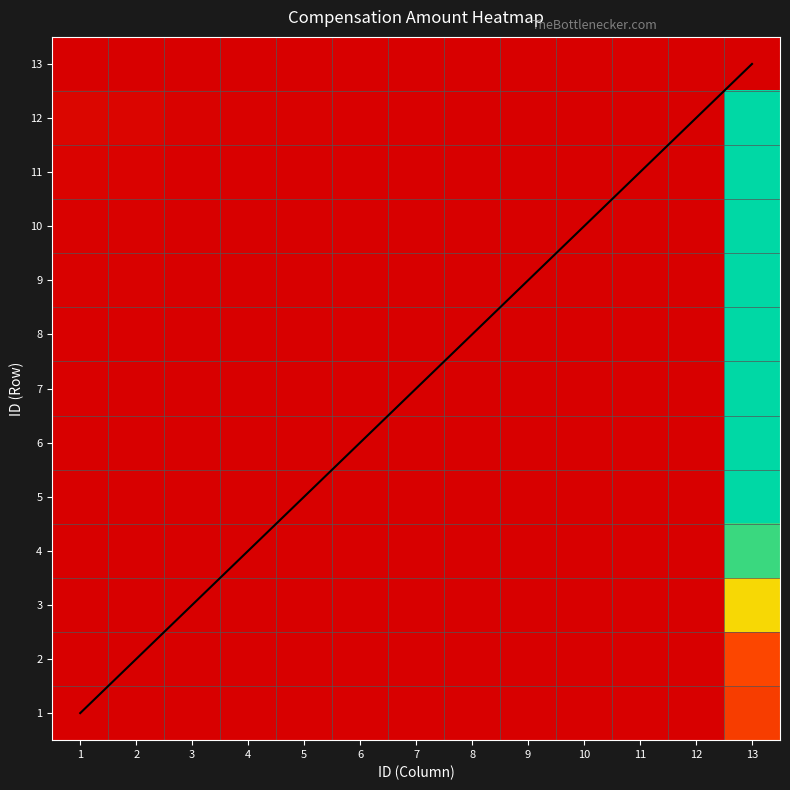

At which category is the sum across all series the highest?

13